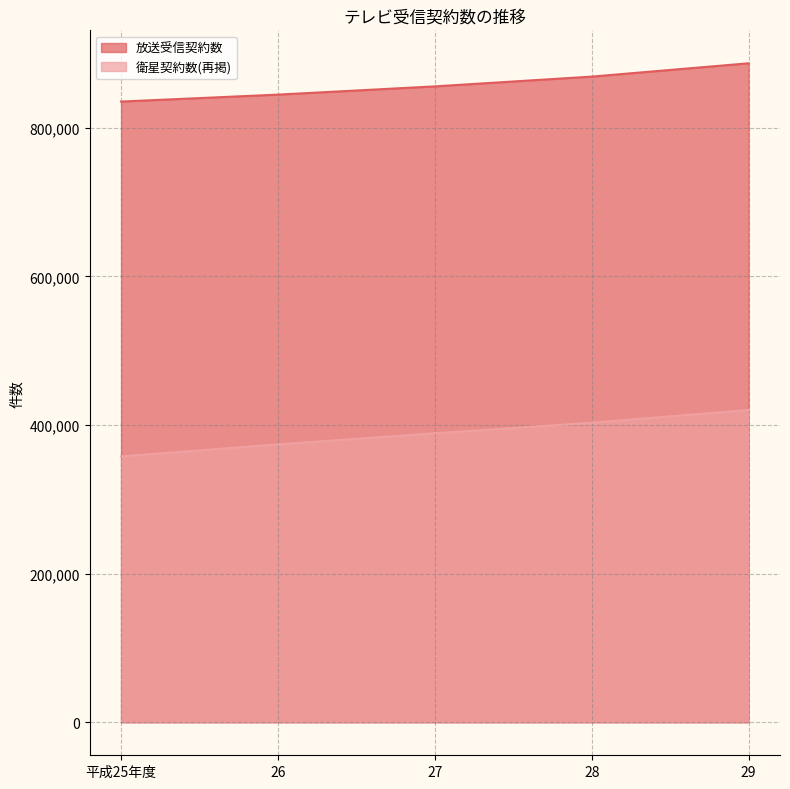

How many data points in 放送受信契約数 are above 855573?

2